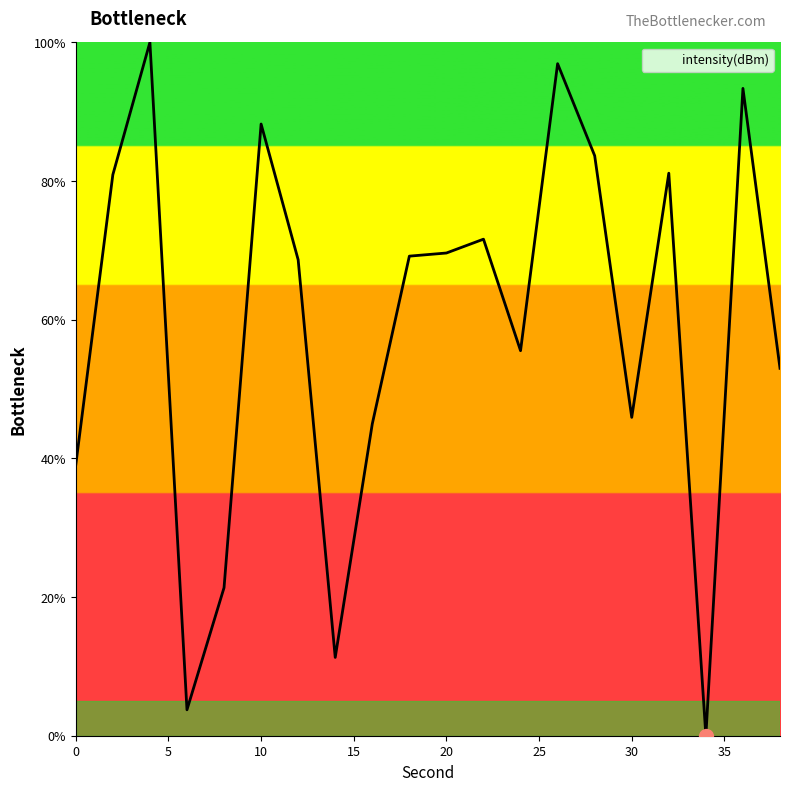

What is the difference between the maximum and minimum values?

100.0